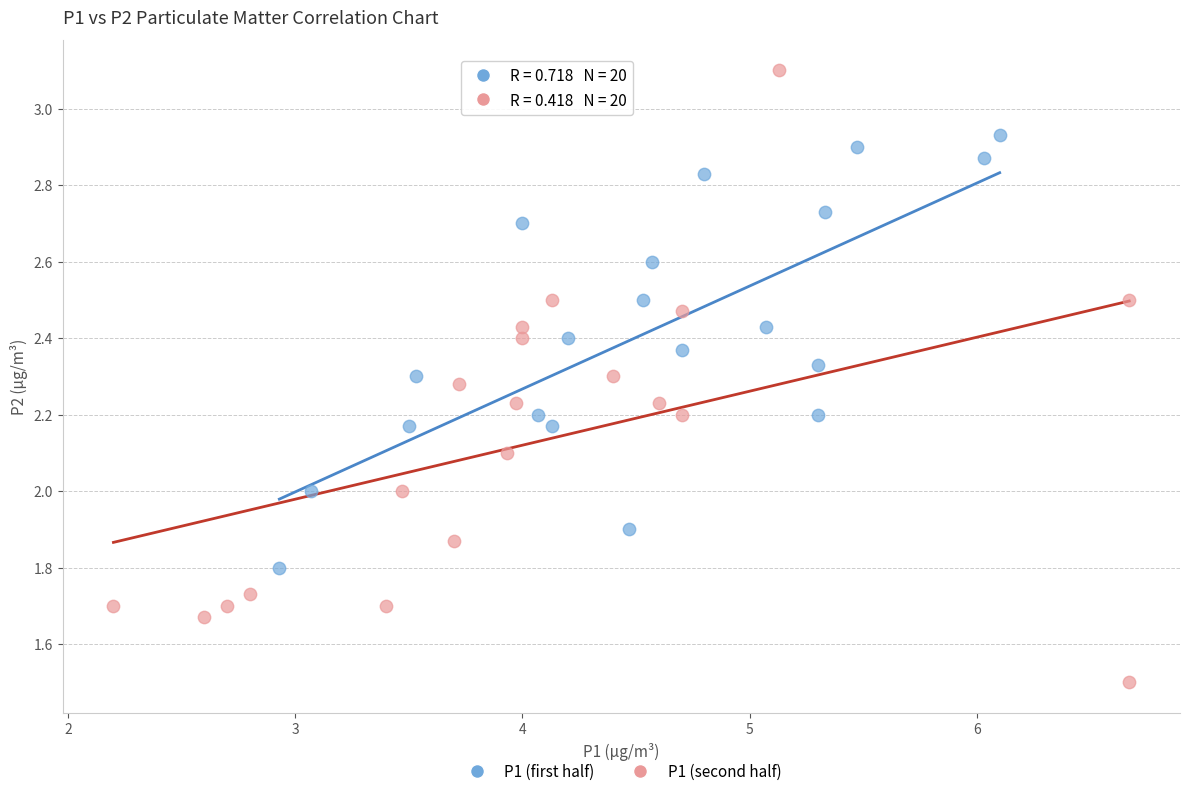

Which series contains the highest Y value?

P1 (second half)